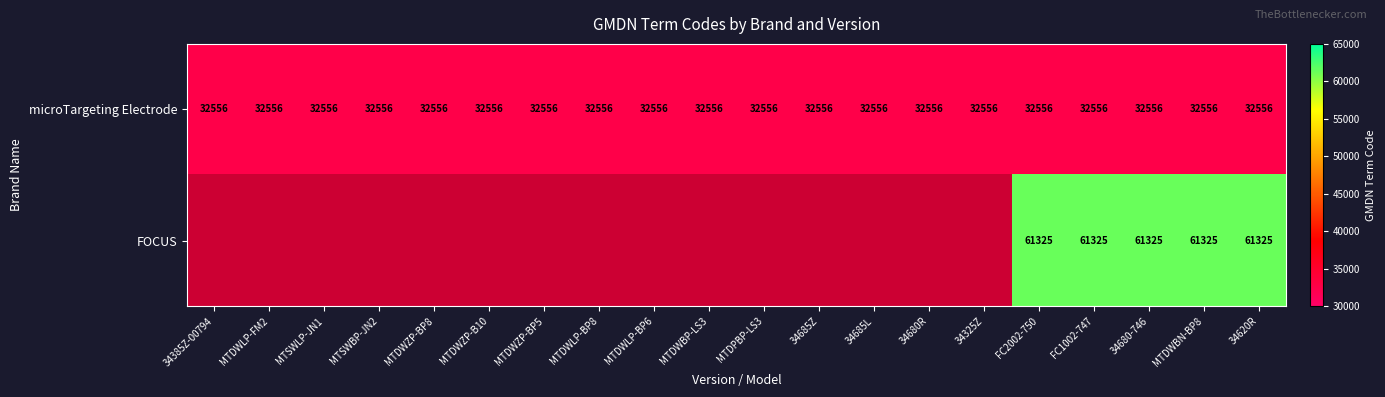

Which label corresponds to the largest value in the chart?

FC2002-750